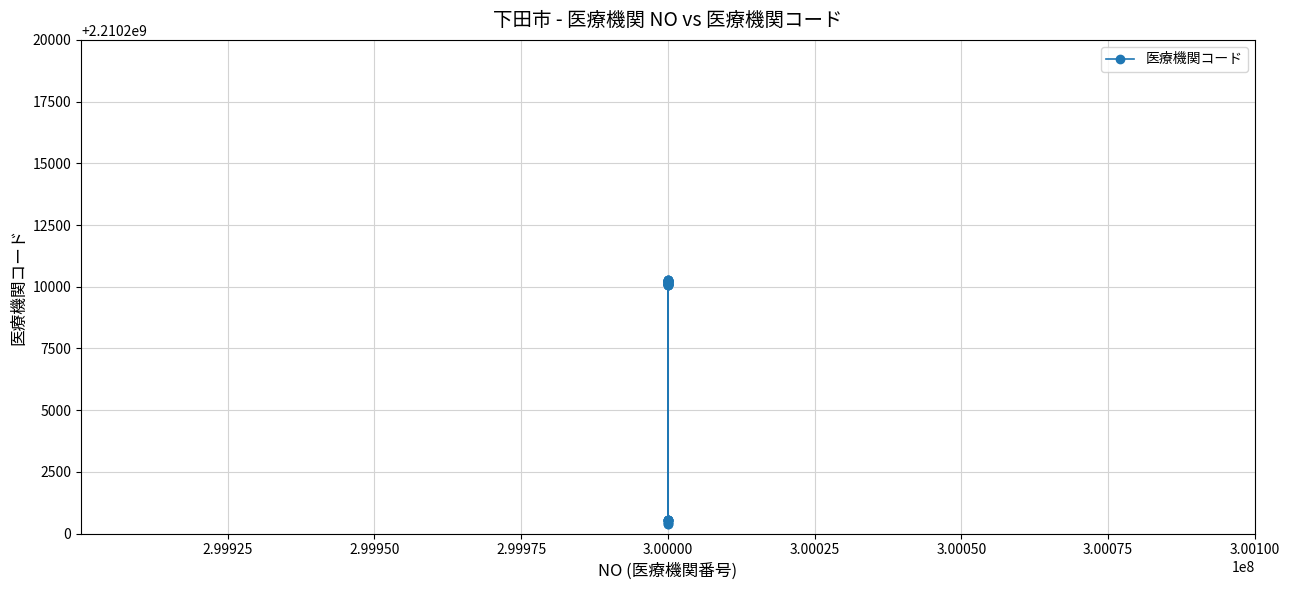

What is the difference between the second highest and second lowest values?

9793